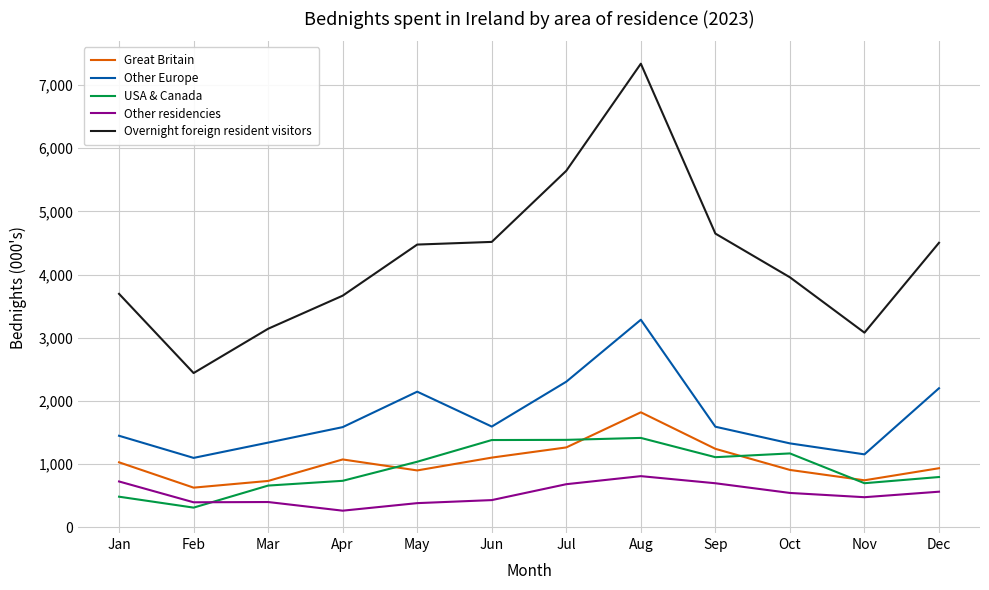

The USA & Canada series shows 1093.1 at Nov. True or false?

False